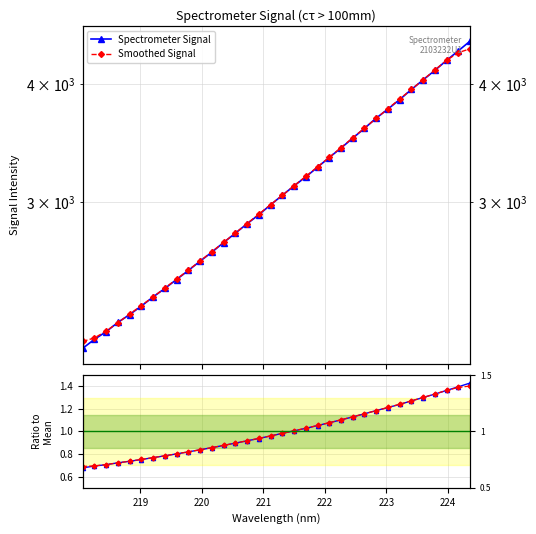

What is the smallest value displayed?

0.7